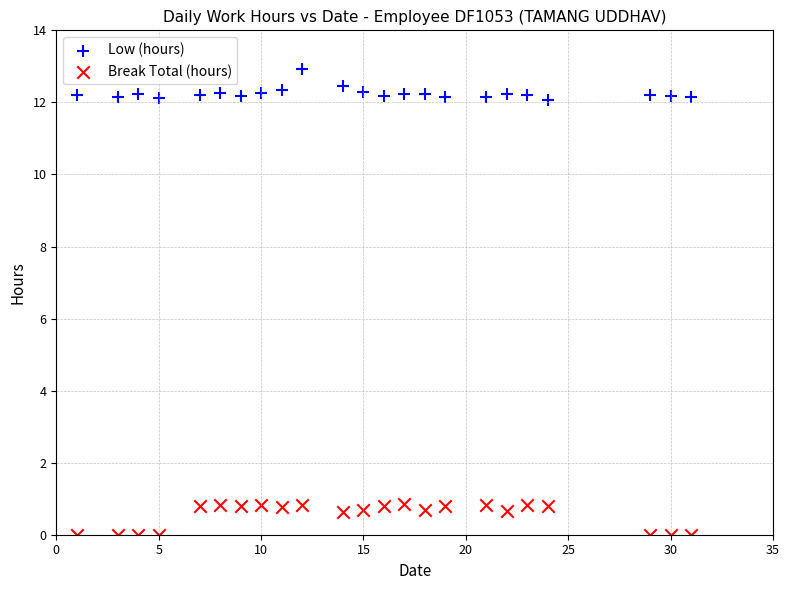

What are all the series names shown in the legend?

Low (hours), Break Total (hours)